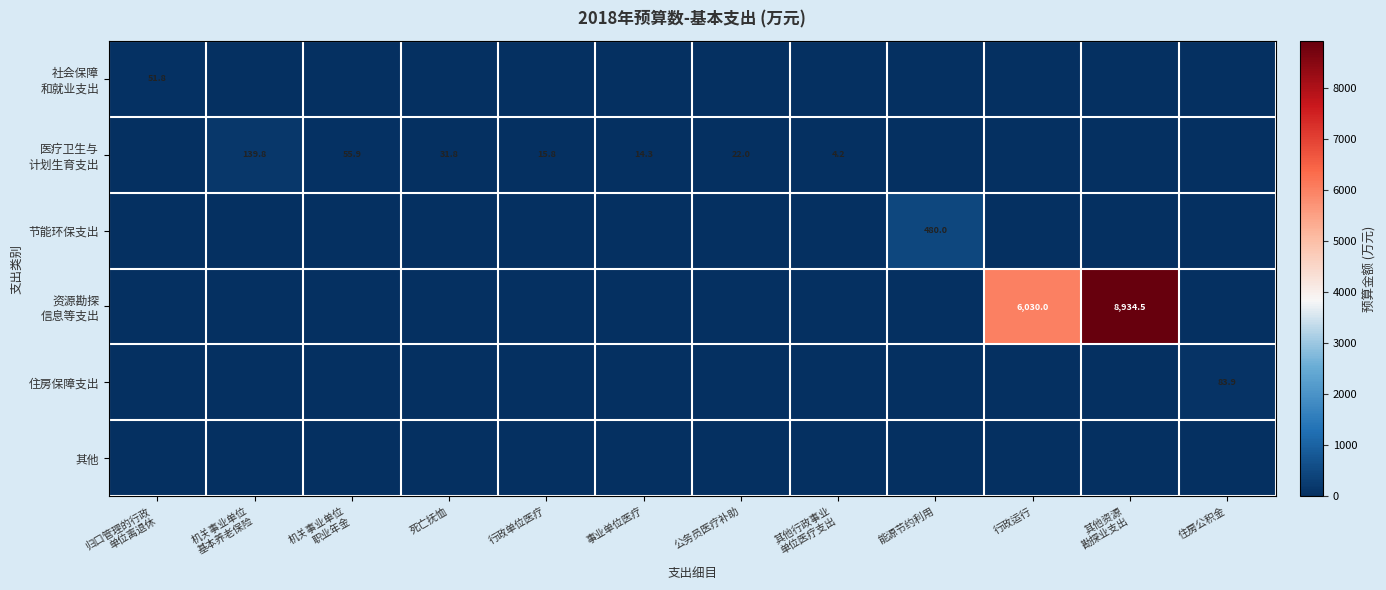

The value of 节能环保支出 at 机关事业单位 基本养老保险 is -277.2. True or false?

False